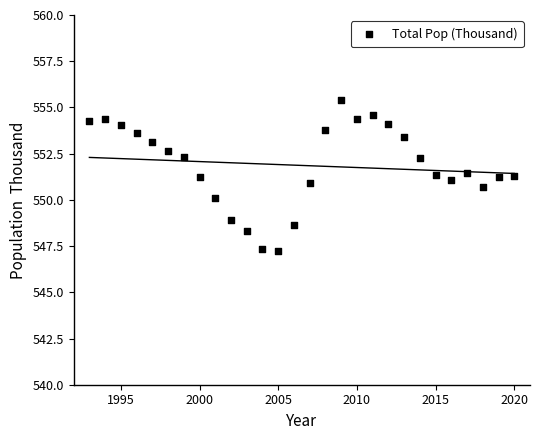

What is the range of X values (max minus min)?

27.0